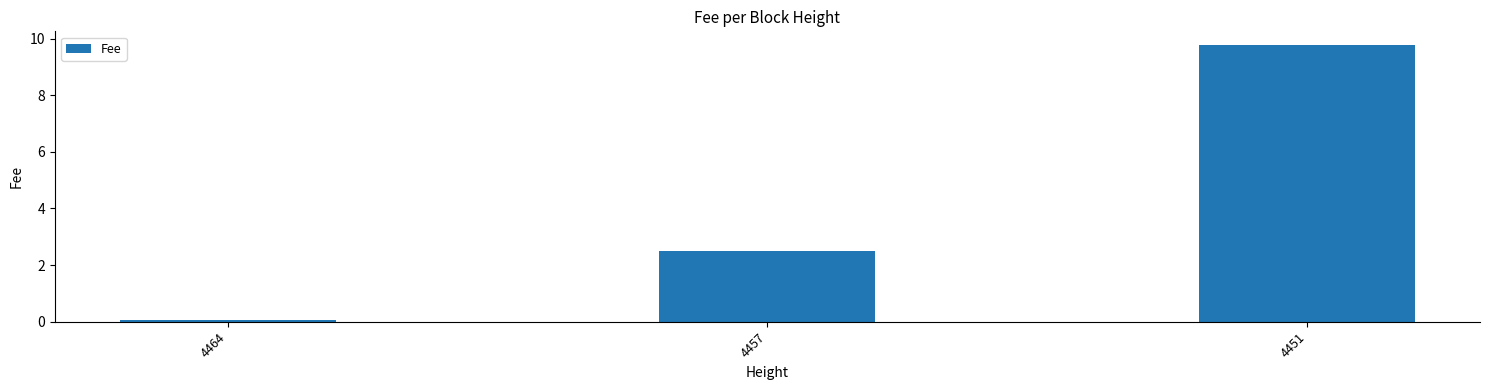

Reading left to right, transcribe all the data shown in this chart.

4464=0.1	4457=2.5	4451=9.8